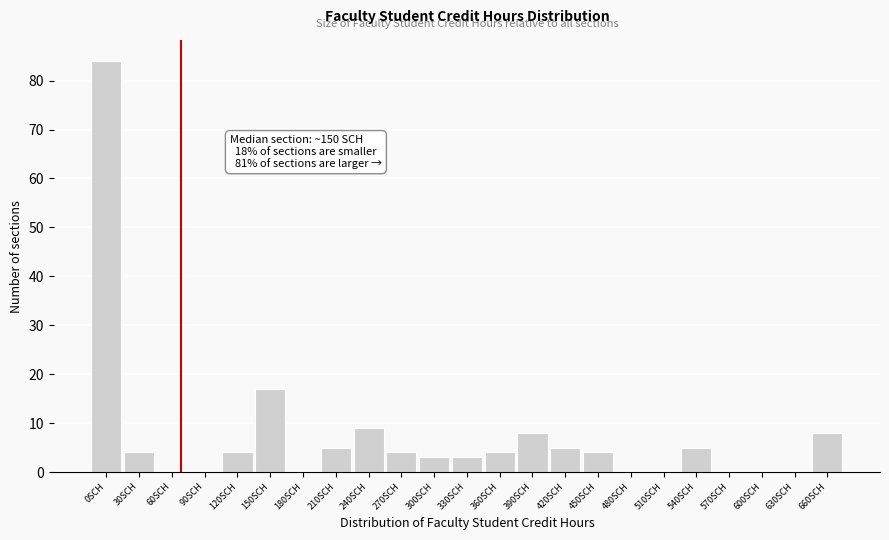

Reading left to right, list all the values displayed in this chart.

0SCH=84	30SCH=4	60SCH=0	90SCH=0	120SCH=4	150SCH=17	180SCH=0	210SCH=5	240SCH=9	270SCH=4	300SCH=3	330SCH=3	360SCH=4	390SCH=8	420SCH=5	450SCH=4	480SCH=0	510SCH=0	540SCH=5	570SCH=0	600SCH=0	630SCH=0	660SCH=8